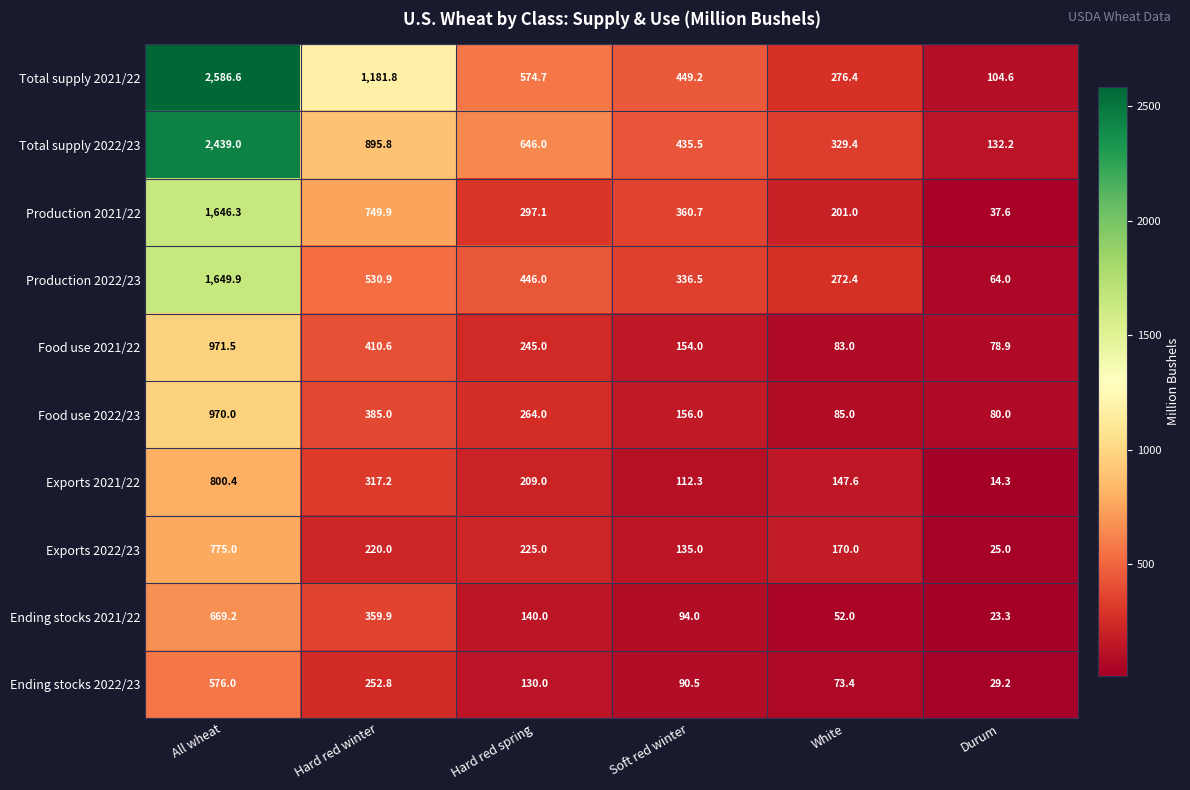

The Food use 2021/22 series shows 410.6 at Hard red winter. True or false?

True